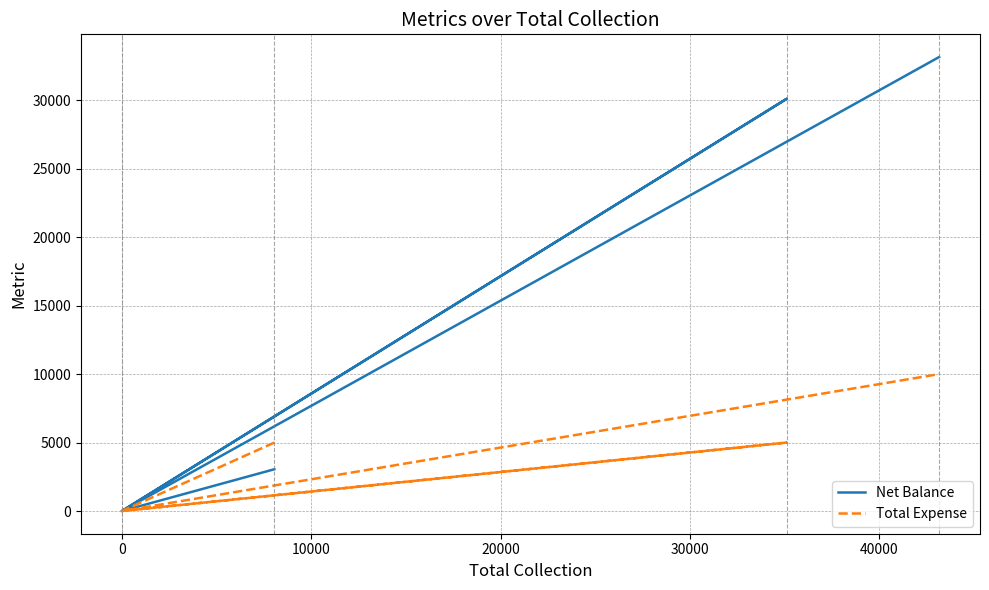

What is the maximum value for Total Expense?

10000